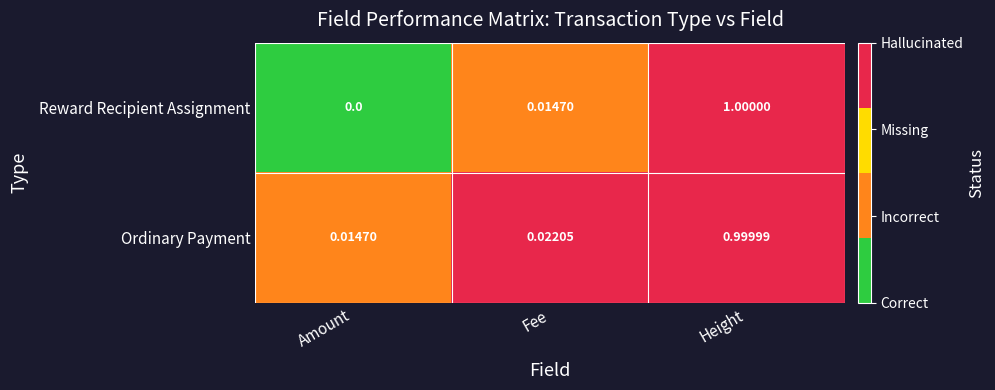

List the series in order of their overall mean, highest first.

Ordinary Payment, Reward Recipient Assignment